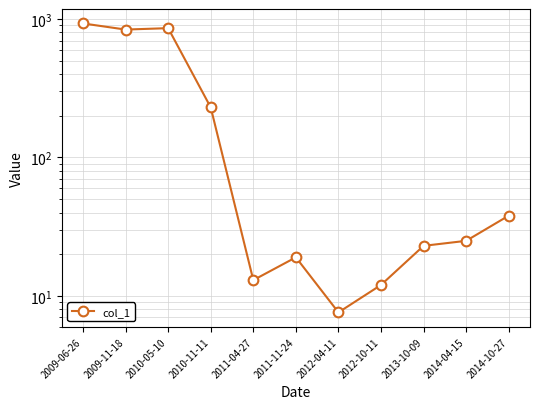

Does the chart display data point markers on the line(s)?

Yes